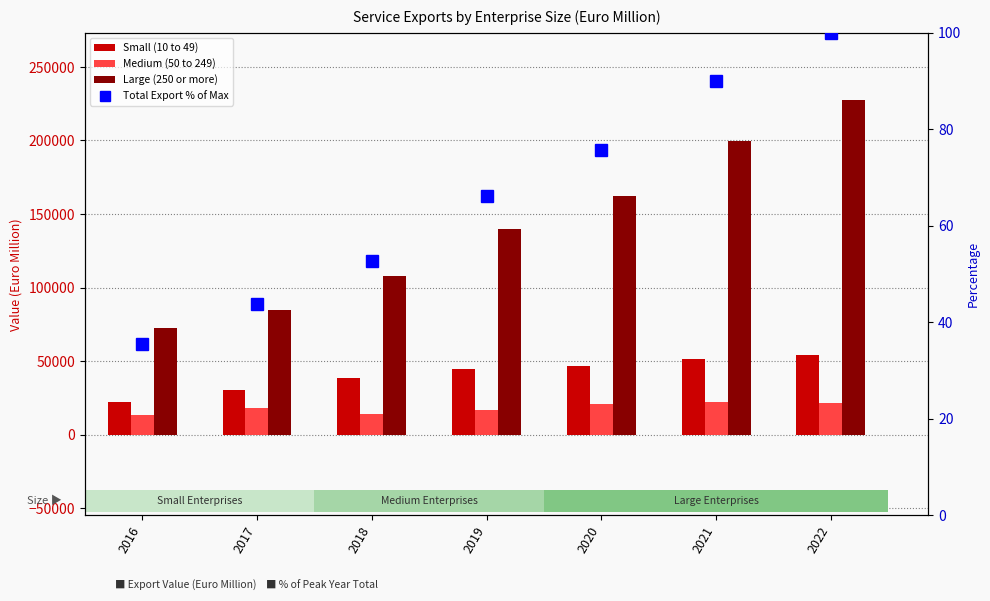

Is it true that Large (250 or more) equals 212878.5 at 2020?

False